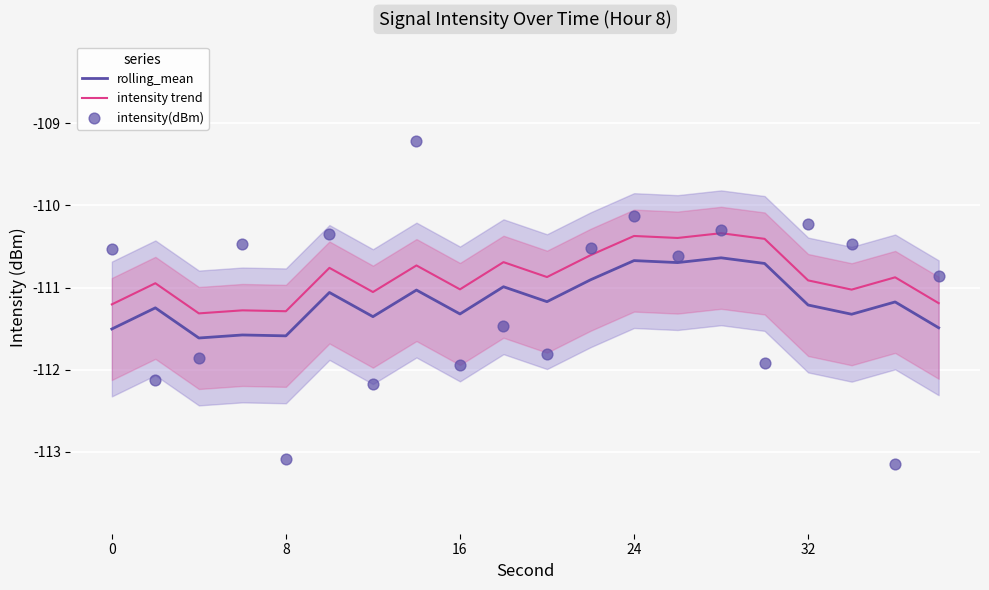

Which series has the largest total across all categories?

intensity trend